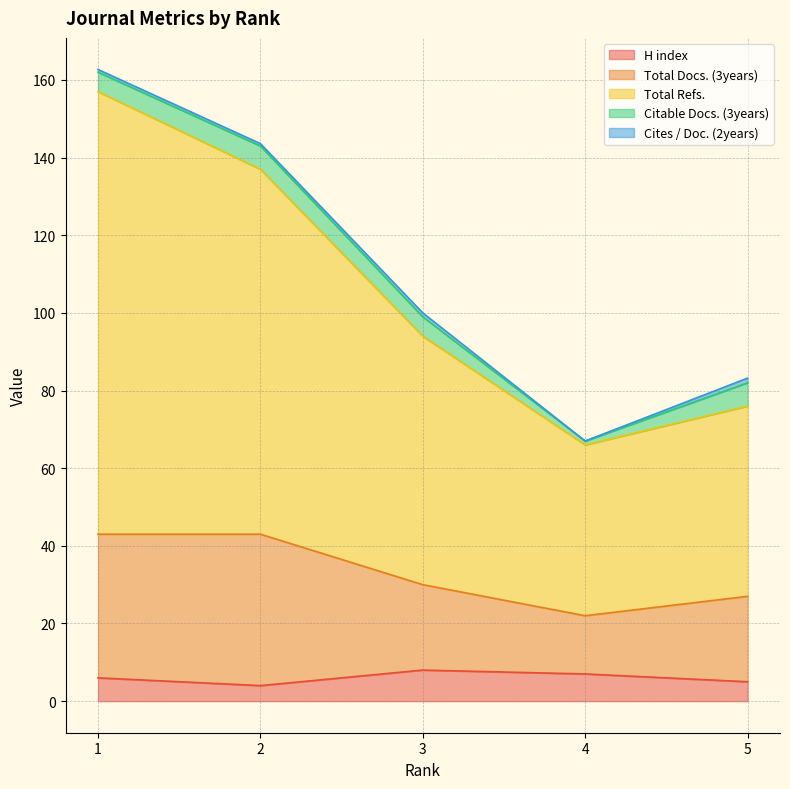

What is the value of the Total Refs. point at the 1st from the left?

157